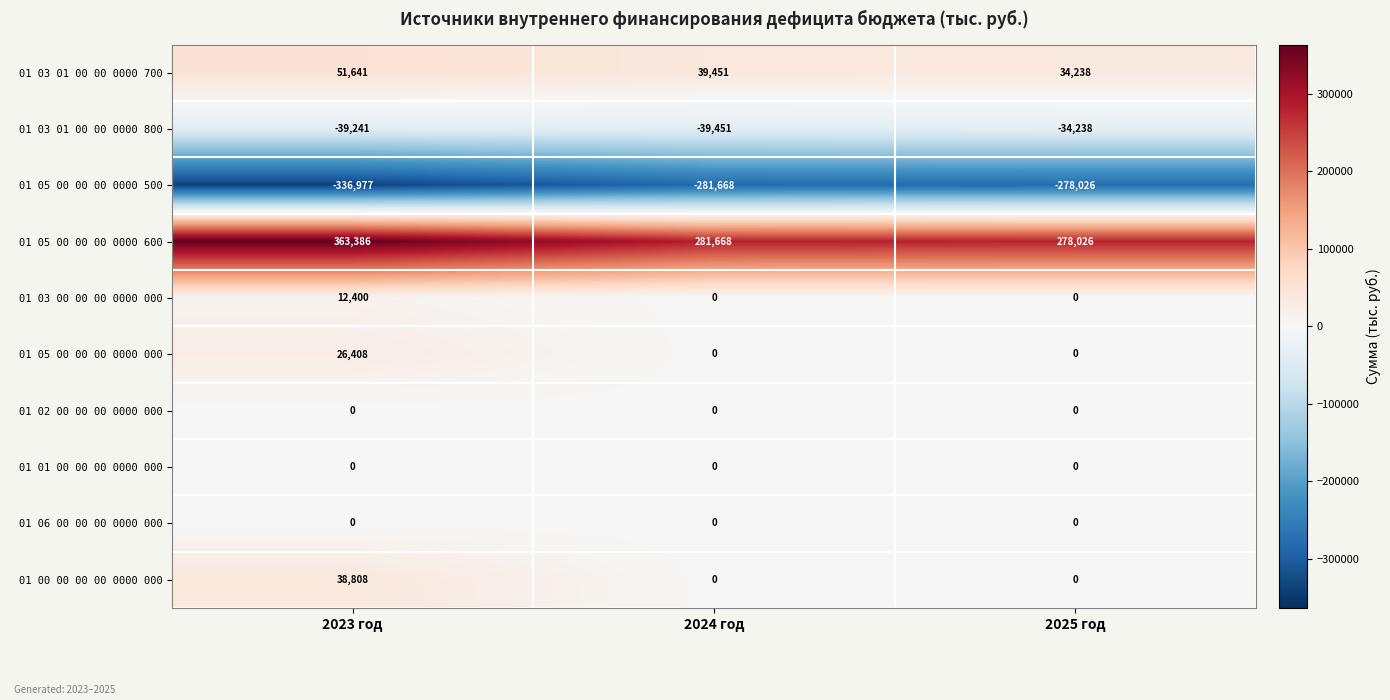

The 01 01 00 00 00 0000 000 series shows 0 at 2025 год. True or false?

True